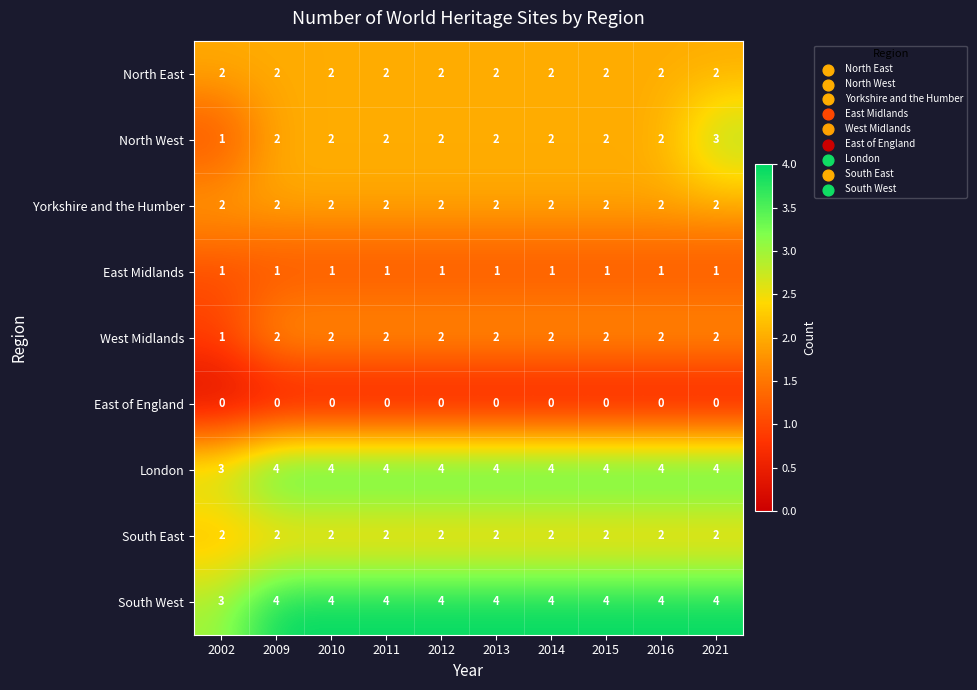

What is the sum of all South East values?

20